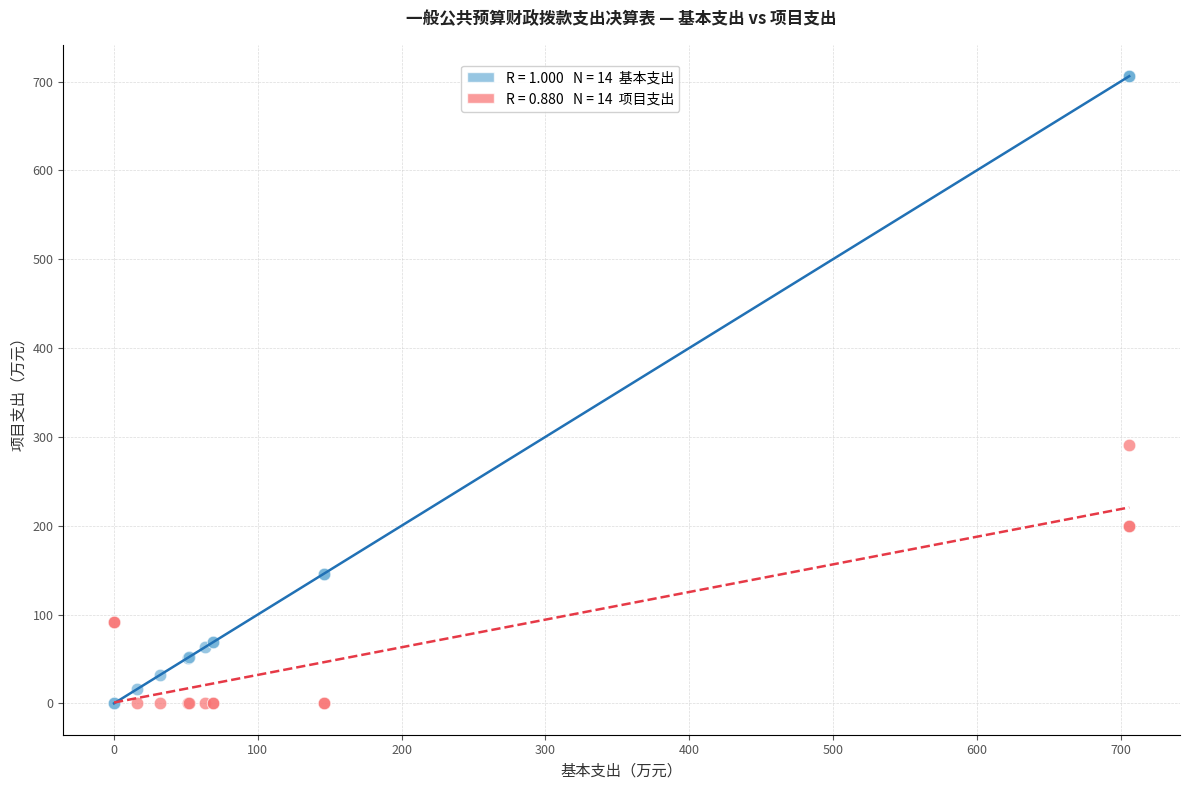

Across all series, what Y value is closest to 353?

290.8